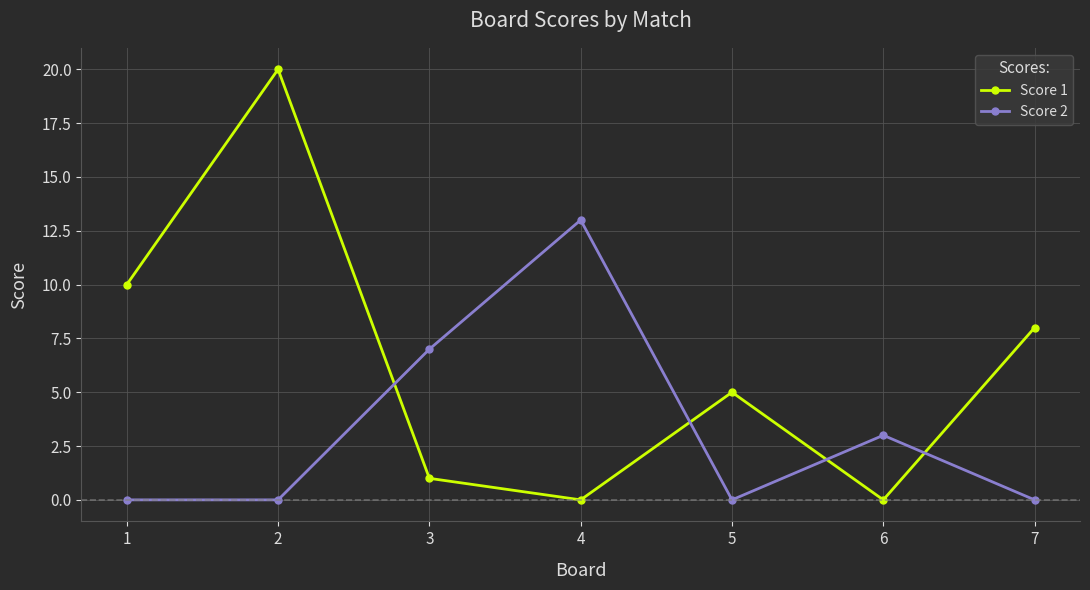

Read the Score 2 value at 3, to the nearest 10.

10